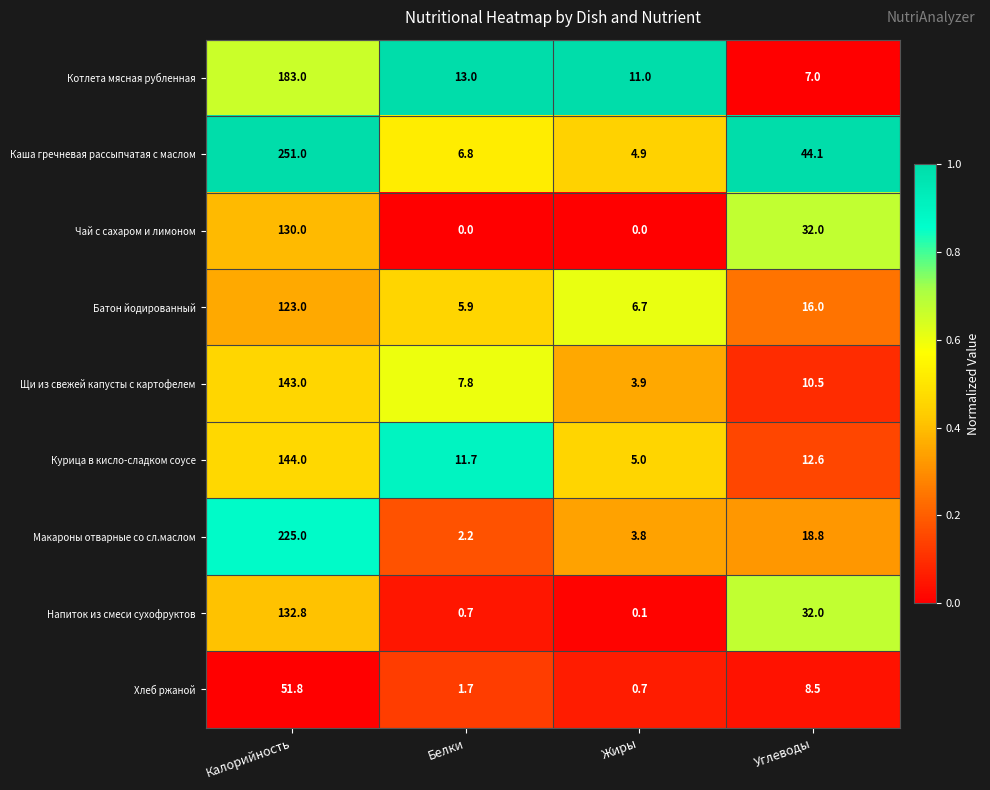

Is it true that Чай с сахаром и лимоном equals 130.0 at Калорийность?

True